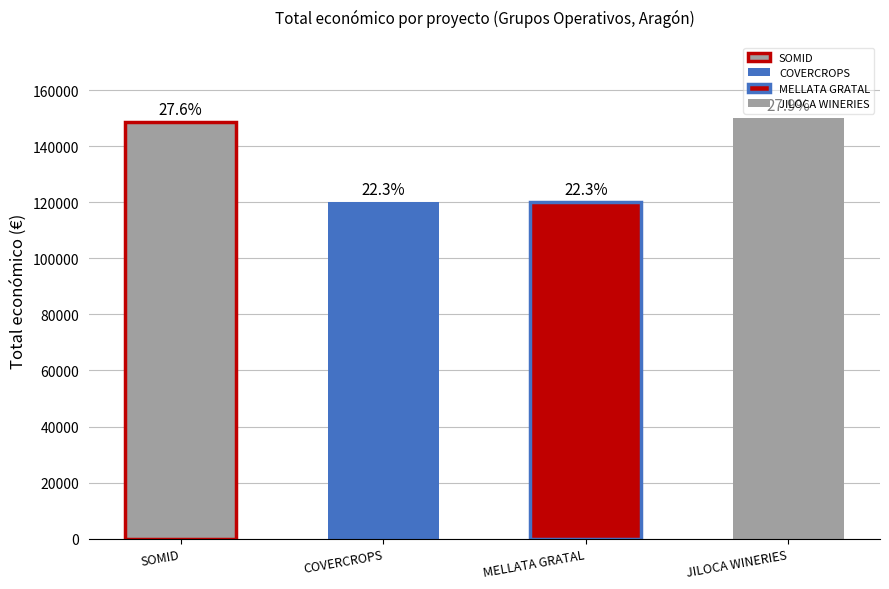

At which category does the chart reach its minimum across all series?

COVERCROPS